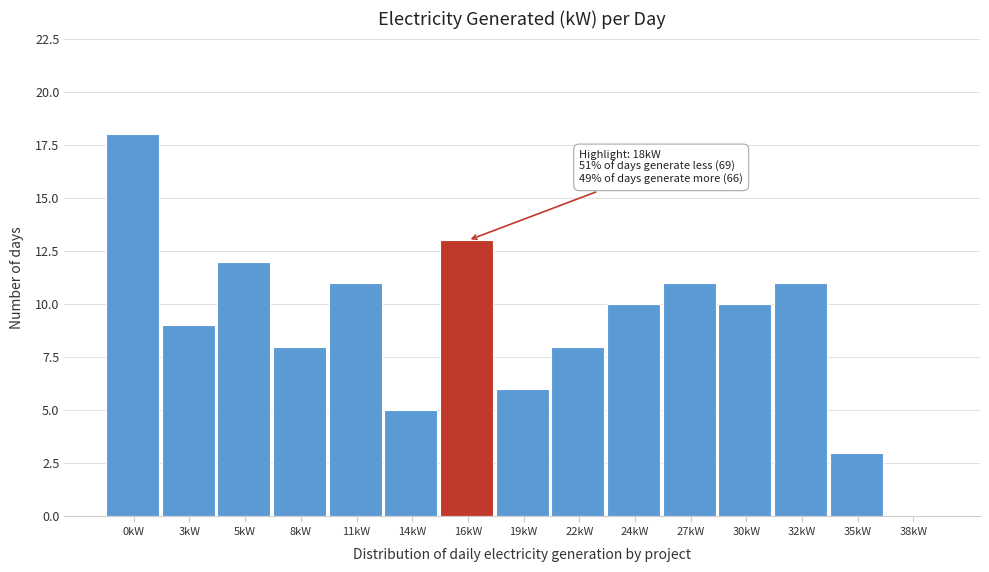

Reading left to right, what are all the values shown in this chart?

0kW=18	3kW=9	5kW=12	8kW=8	11kW=11	14kW=5	16kW=13	19kW=6	22kW=8	24kW=10	27kW=11	30kW=10	32kW=11	35kW=3	38kW=0